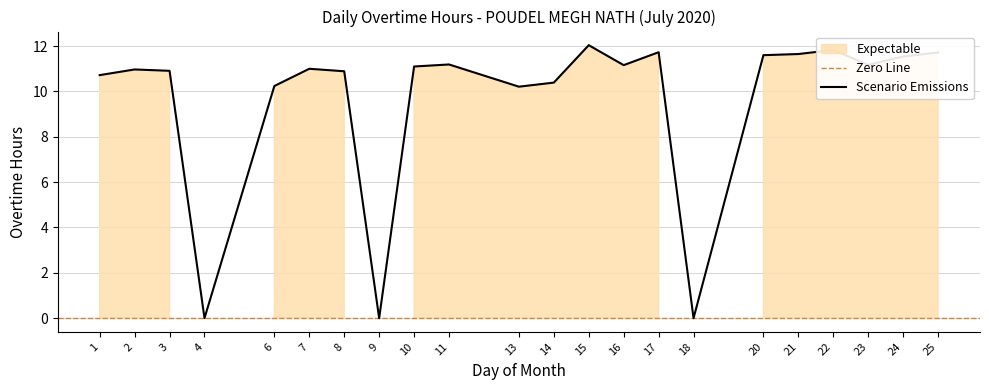

Does the chart have visible grid lines?

Yes